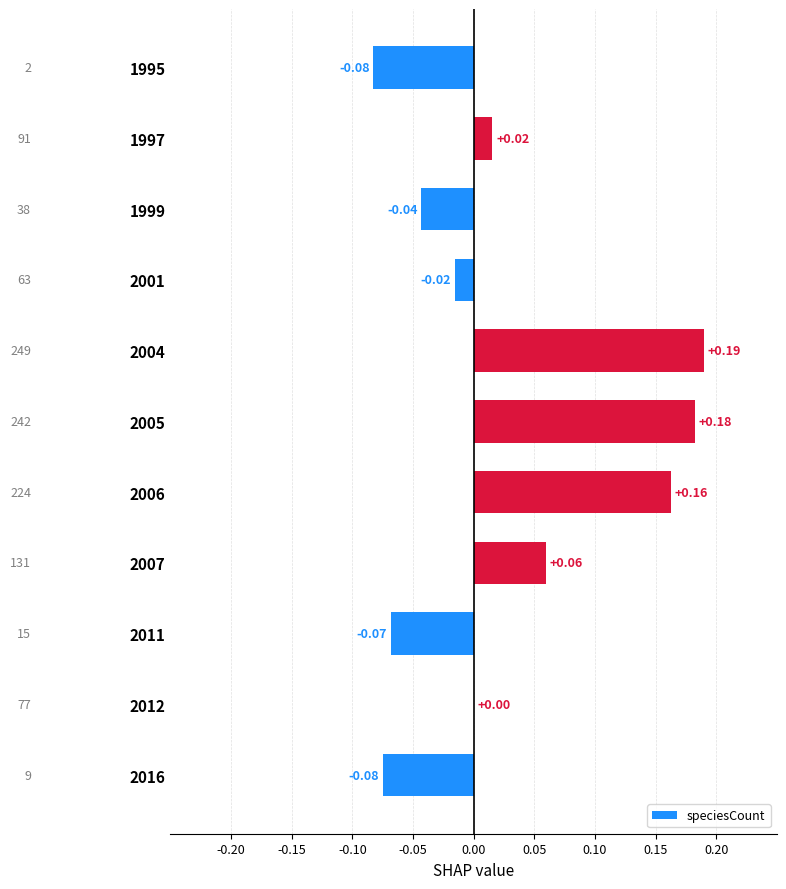

Which has a higher value, 2016 or 2004?

2004